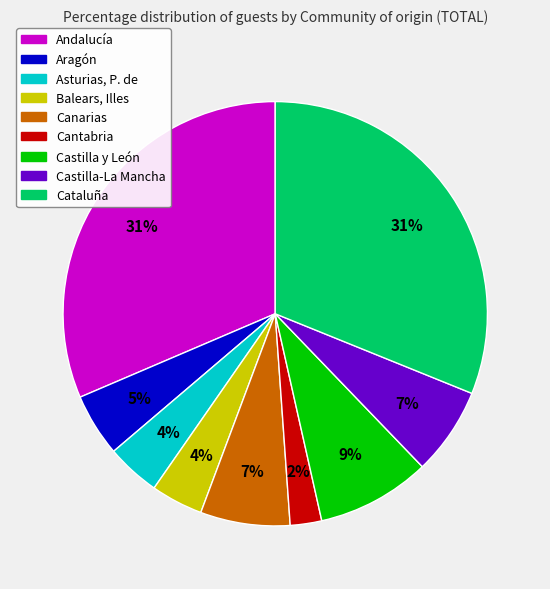

What is the ratio of the value at Canarias to the value at Castilla y León?

0.8